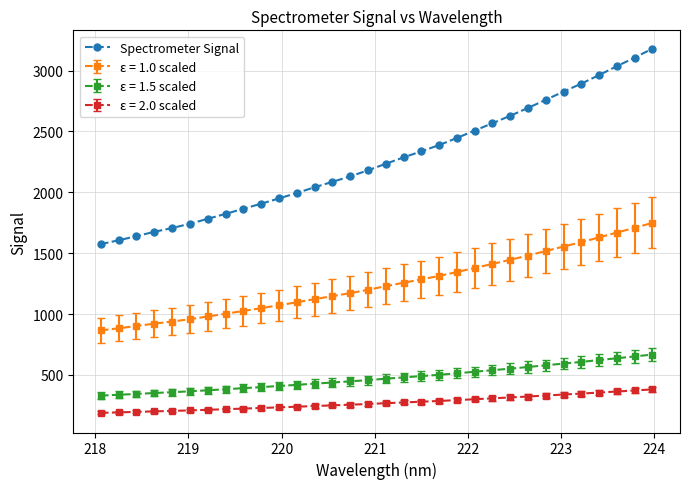

How many lines are shown in the chart?

4